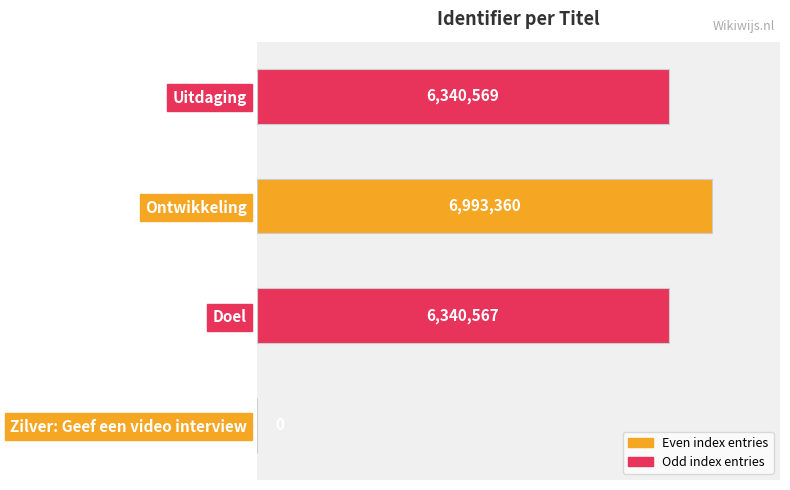

Is it true that the value at Uitdaging is 6340569?

True